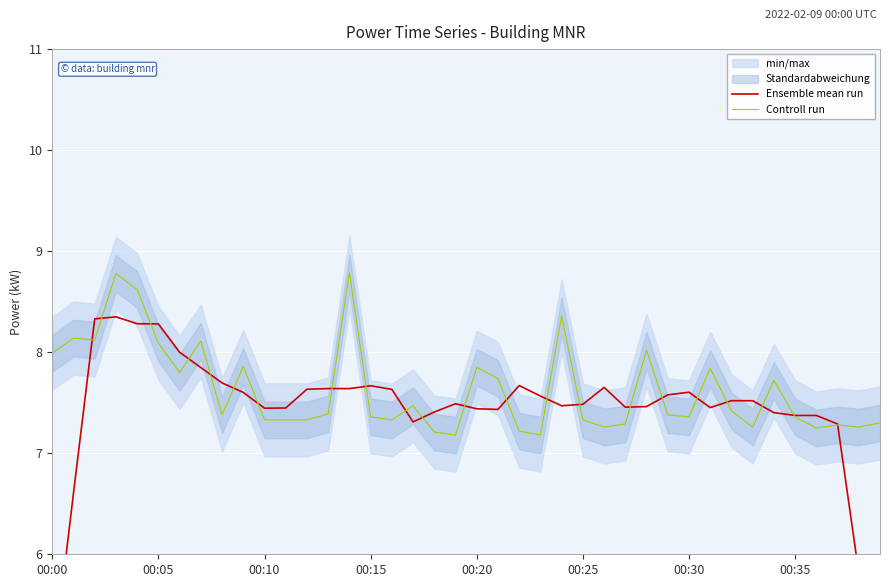

True or false: Controll run has a value of 3.9 at 00:05.

False